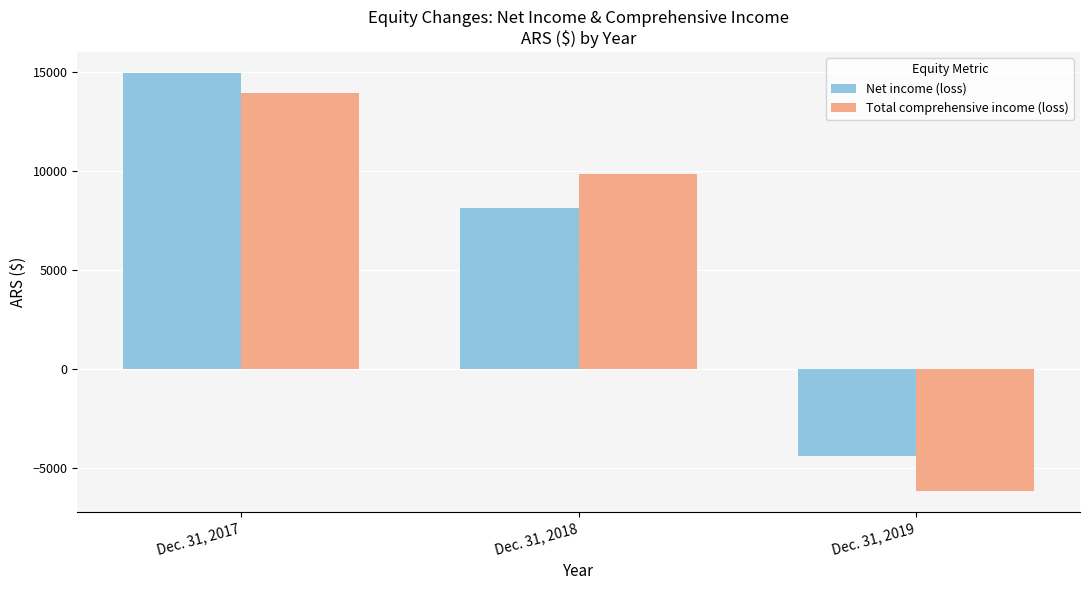

List the labels in order of Total comprehensive income (loss) value, smallest first.

Dec. 31, 2019, Dec. 31, 2018, Dec. 31, 2017